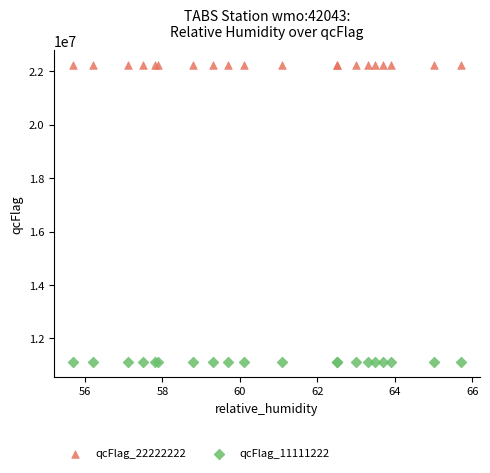

Which series contains the lowest Y value?

qcFlag_11111222